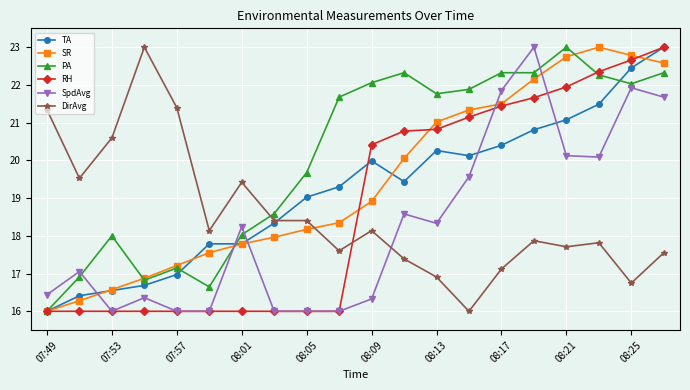

How many lines are shown in the chart?

6